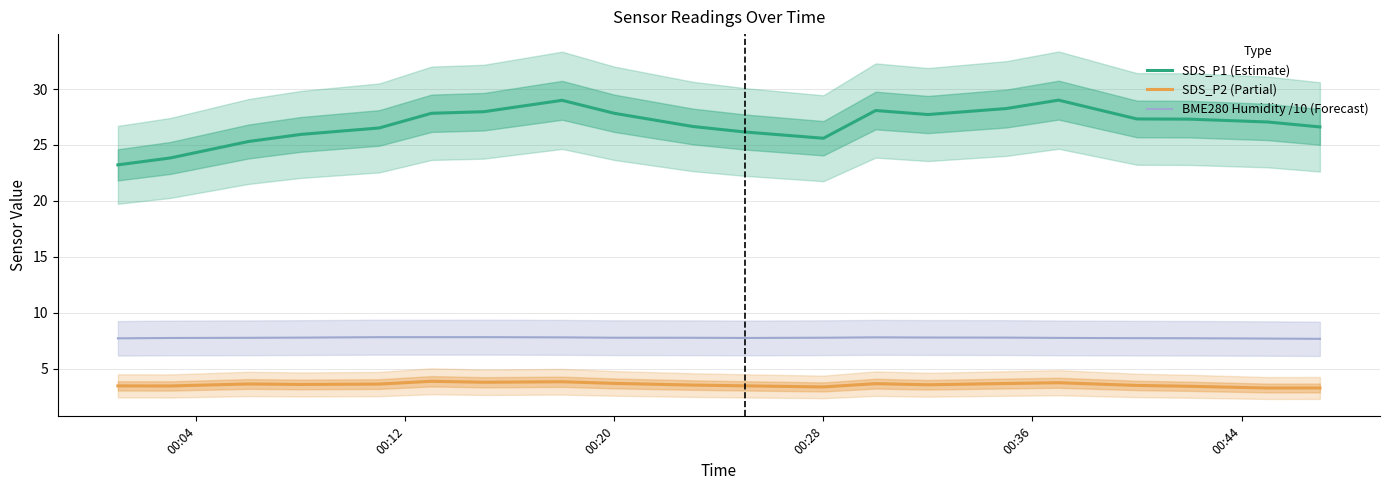

True or false: SDS_P2 (Partial) and BME280 Humidity /10 (Forecast) intersect in this chart.

False